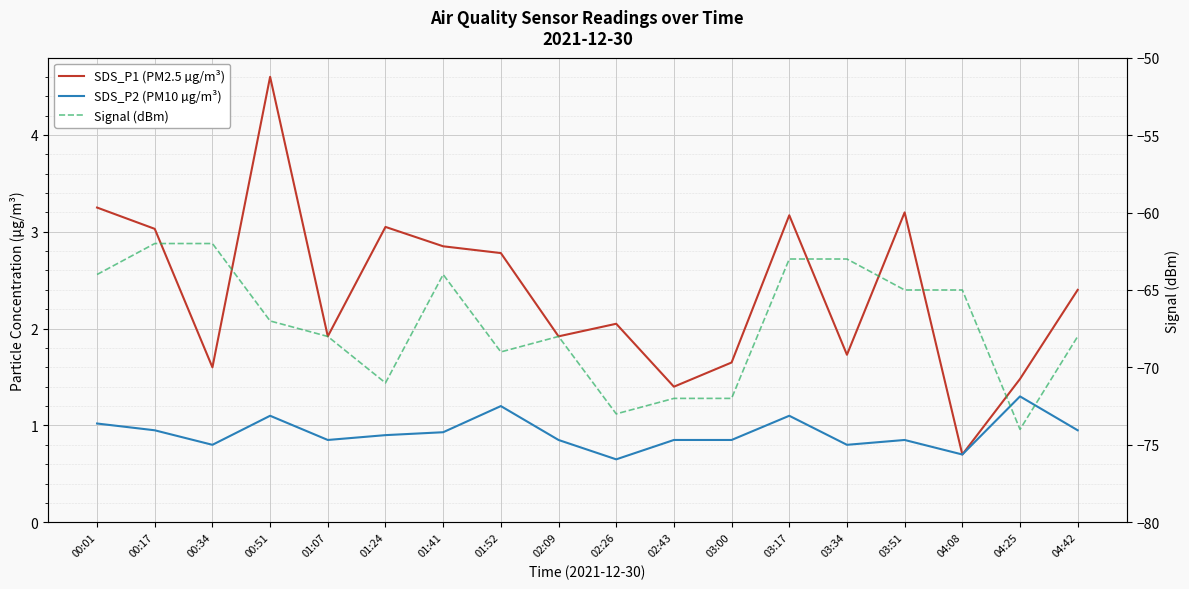

Between 00:17 and 04:25, which series saw the biggest shift?

Signal (dBm)